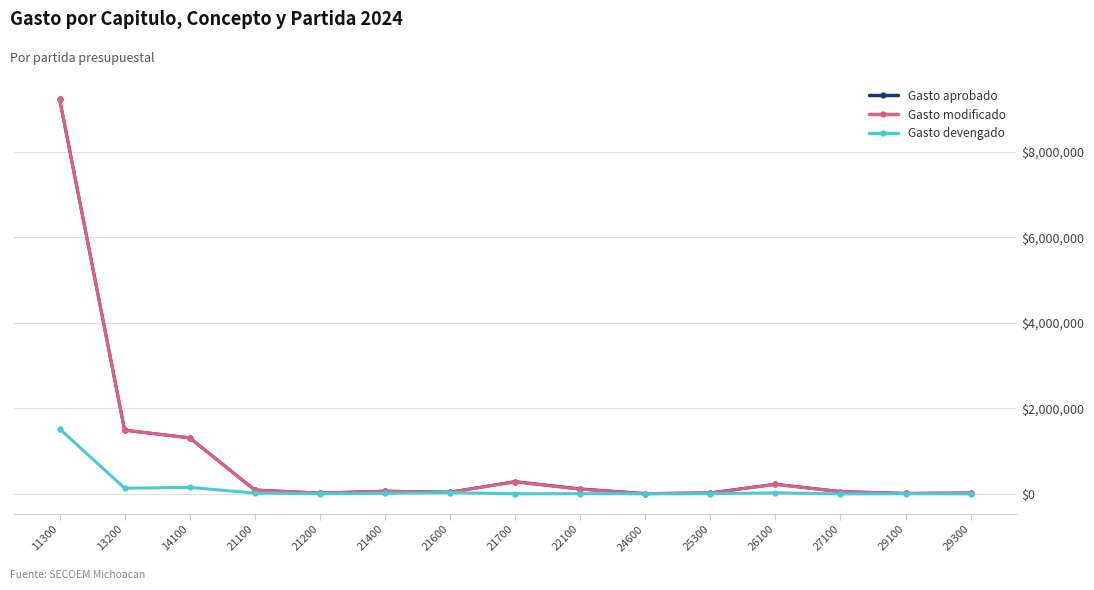

True or false: Gasto devengado has more than 0 interior local peaks.

True